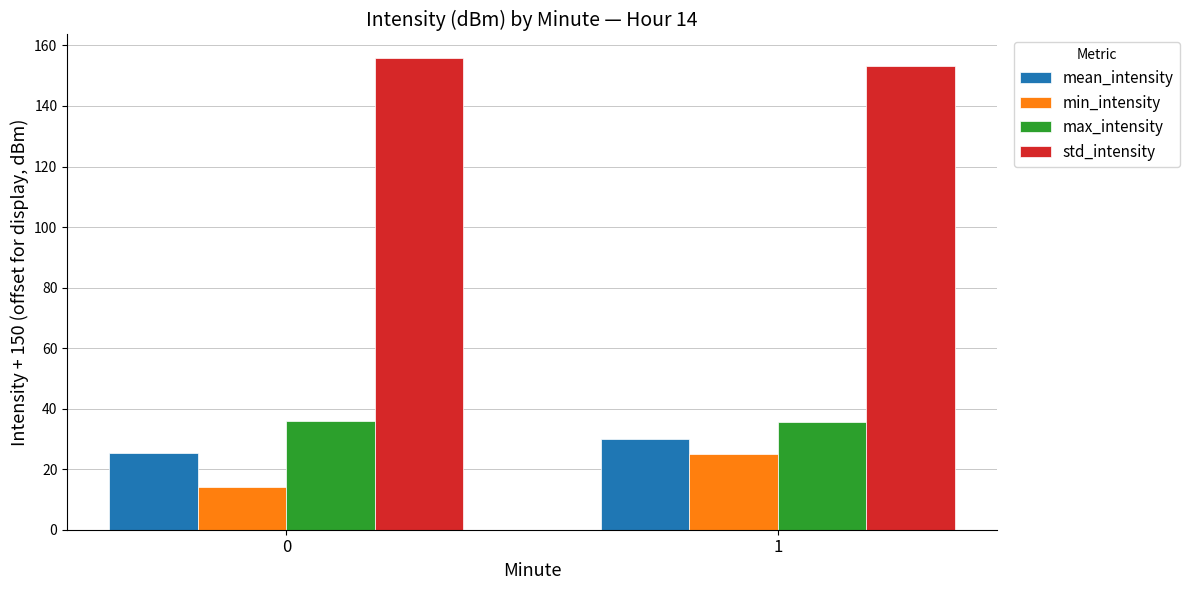

What is the value of the mean_intensity bar at the 1st from the left?

25.4